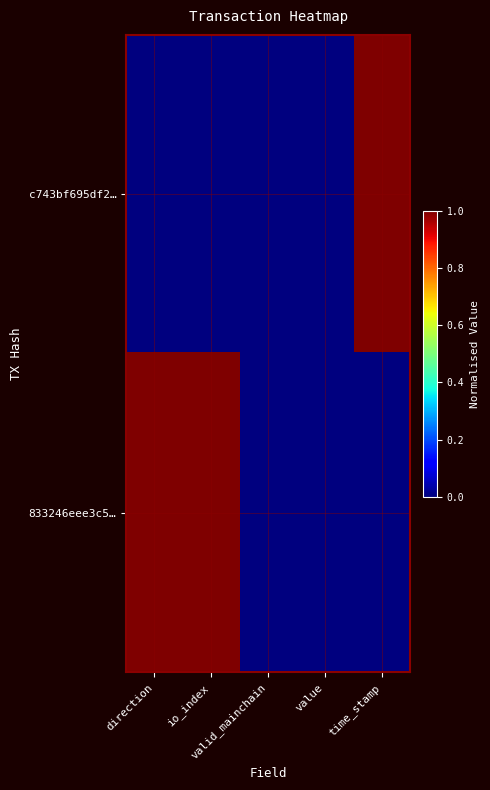

At which category is the sum across all series the highest?

direction